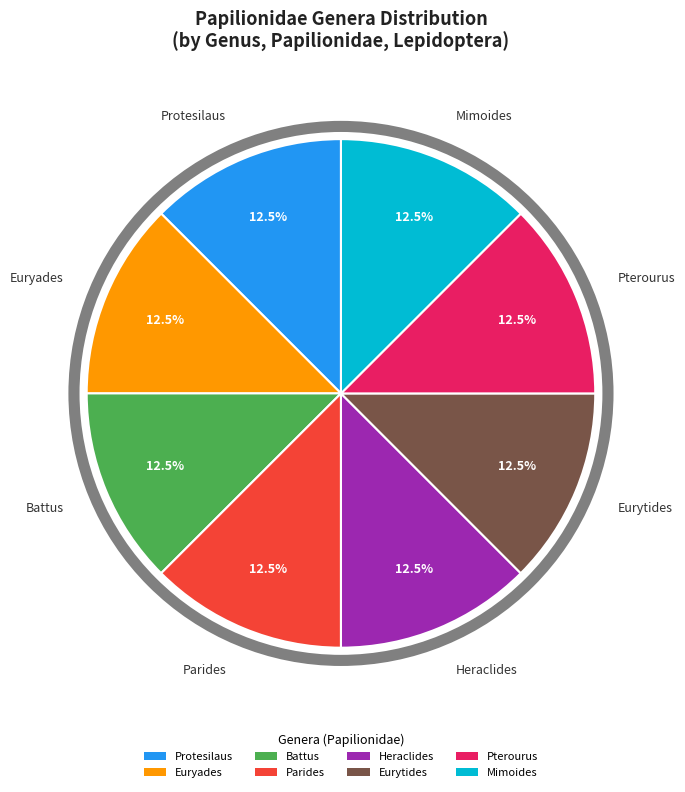

Is there a majority slice in this chart?

No